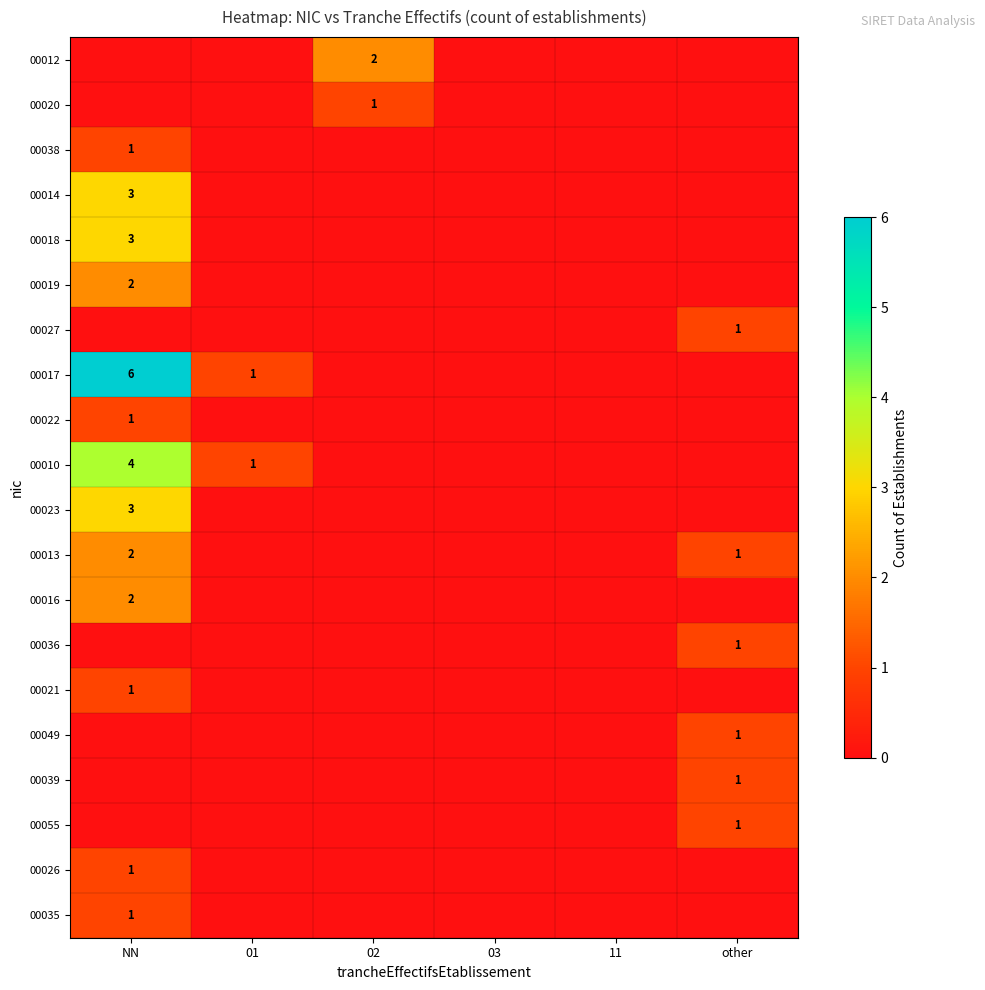

Is it true that 00018 equals 2 at NN?

False